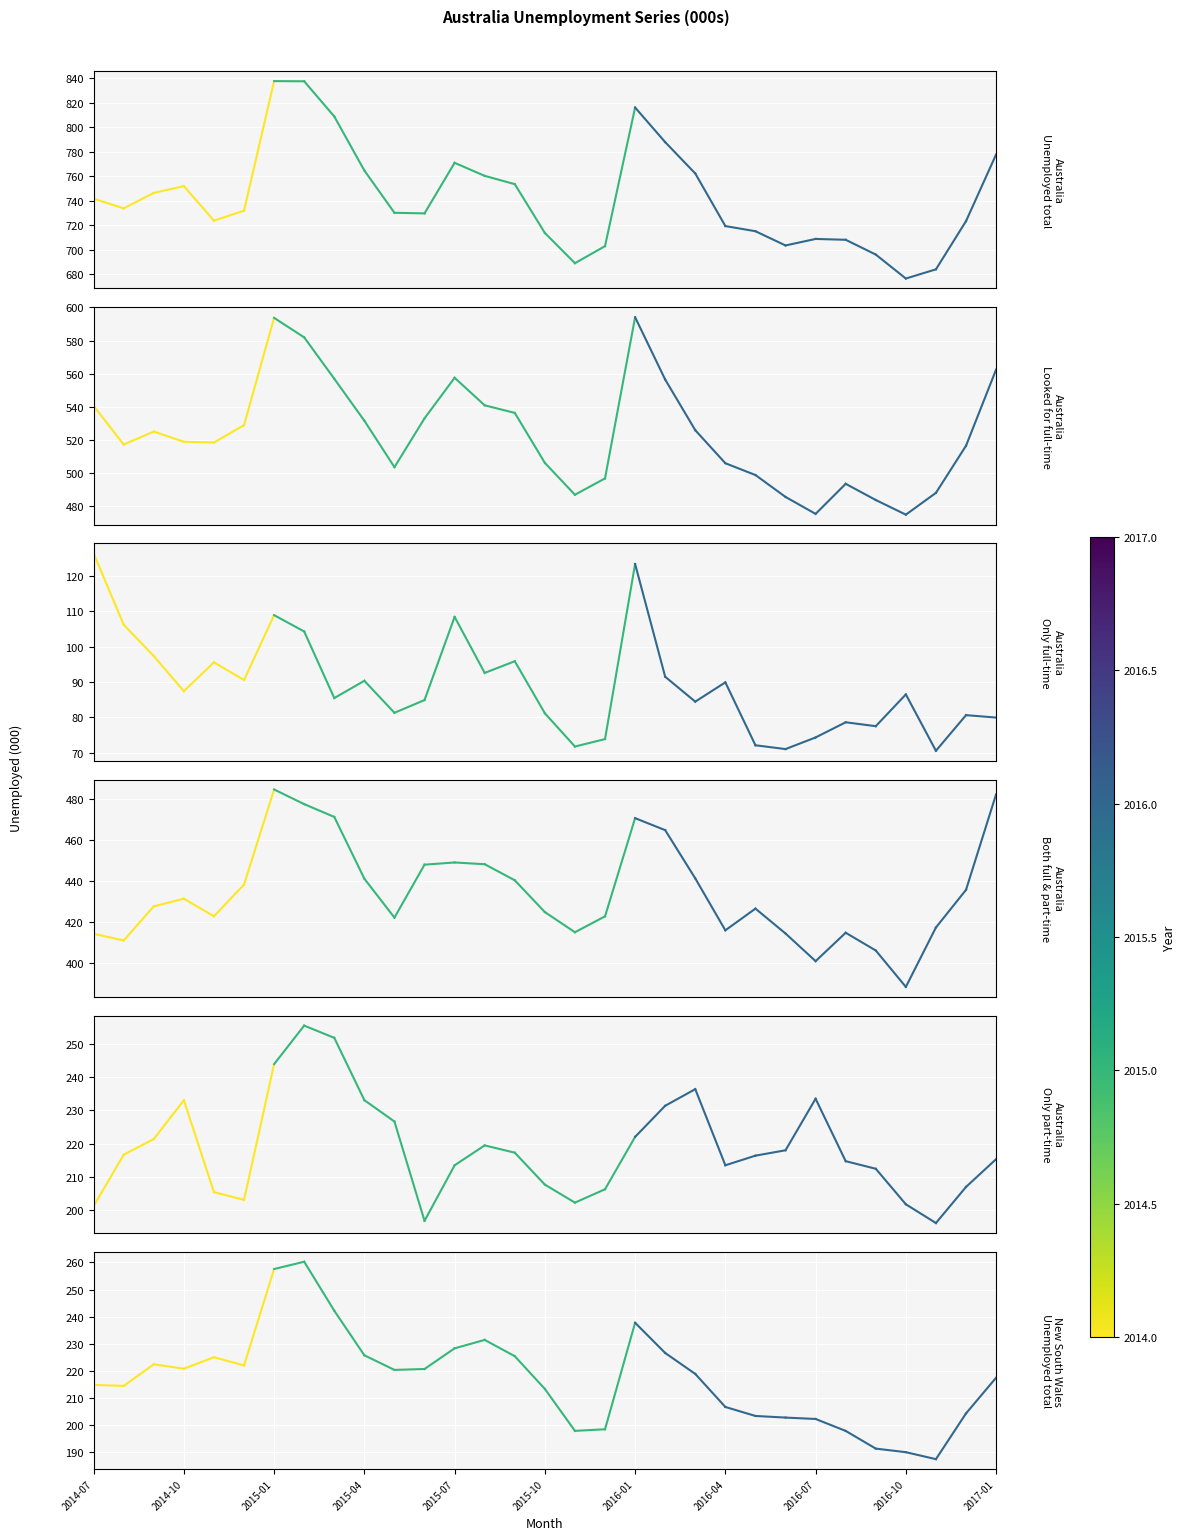

What is the minimum value for Australia Only full-time?

70.6